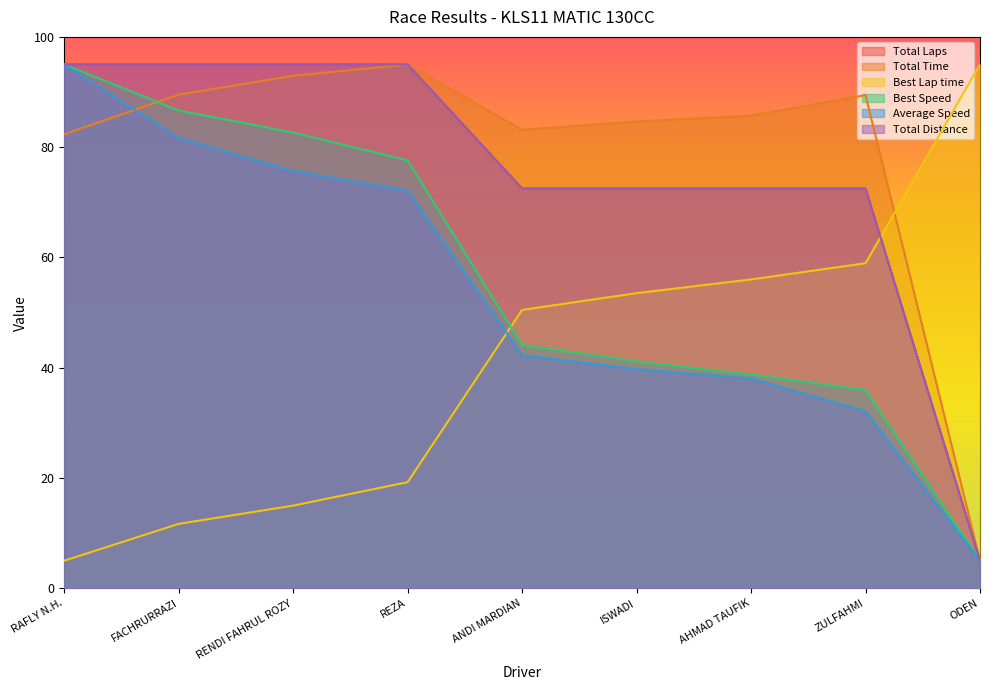

List the series in order of their peak value, highest first.

Total Laps, Total Time, Best Lap time, Best Speed, Average Speed, Total Distance